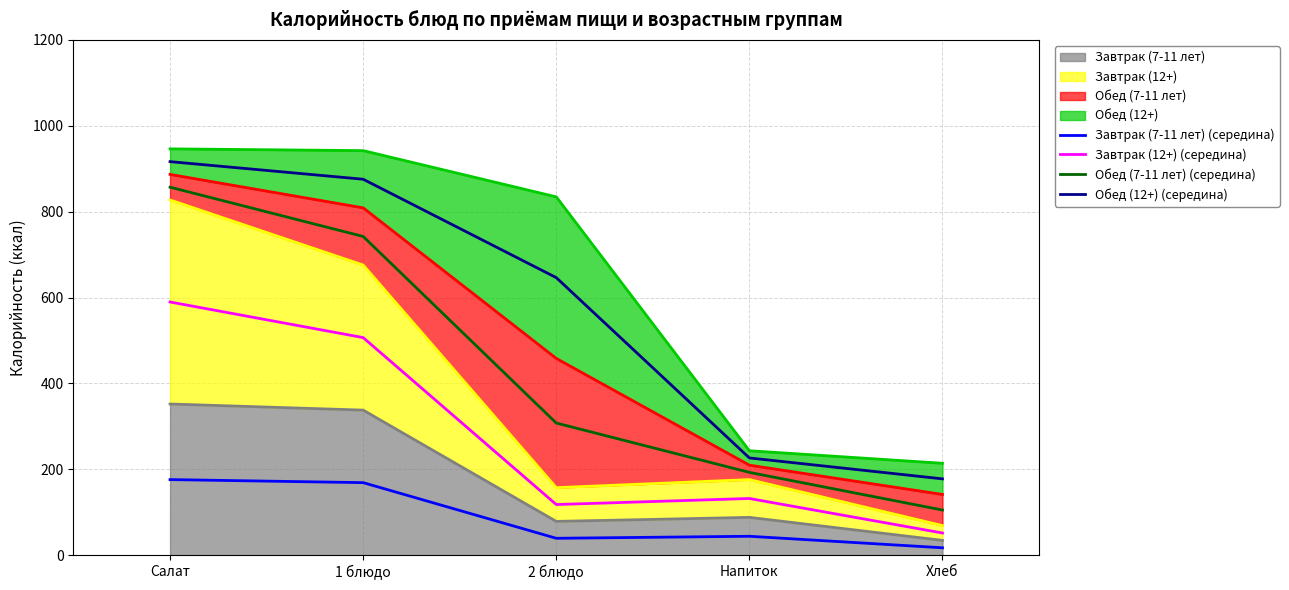

Is it true that Завтрак (7-11 лет) (середина) equals 29.6 at Хлеб?

False